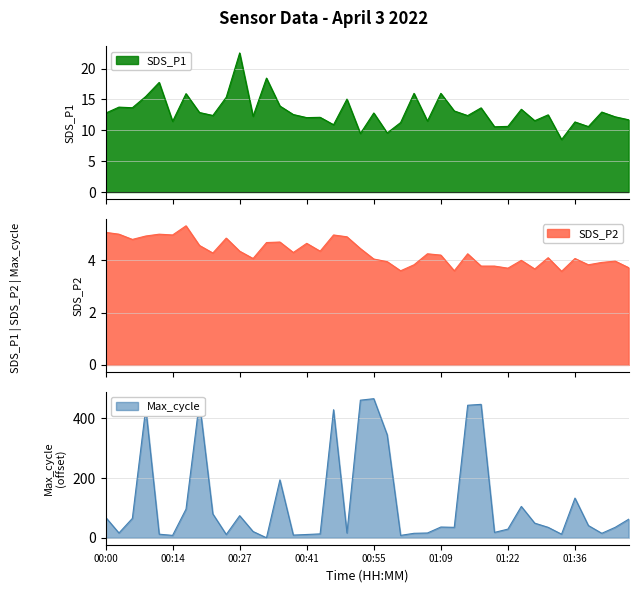

Which has a higher value, 00:38 or 01:17?

01:17